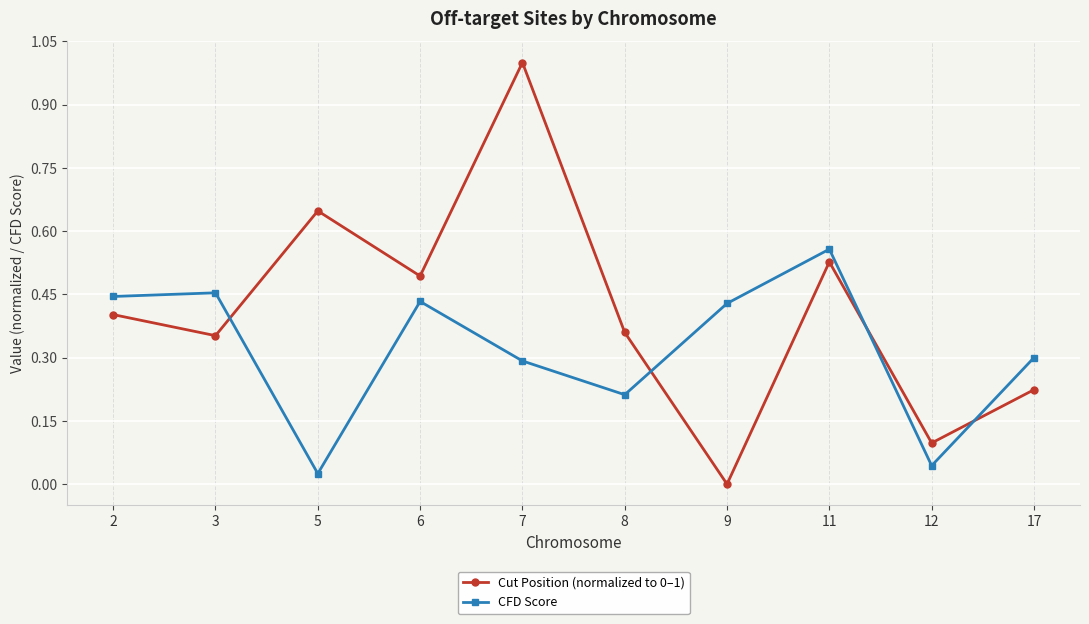

Between 2 and 12, which series saw the biggest shift?

CFD Score